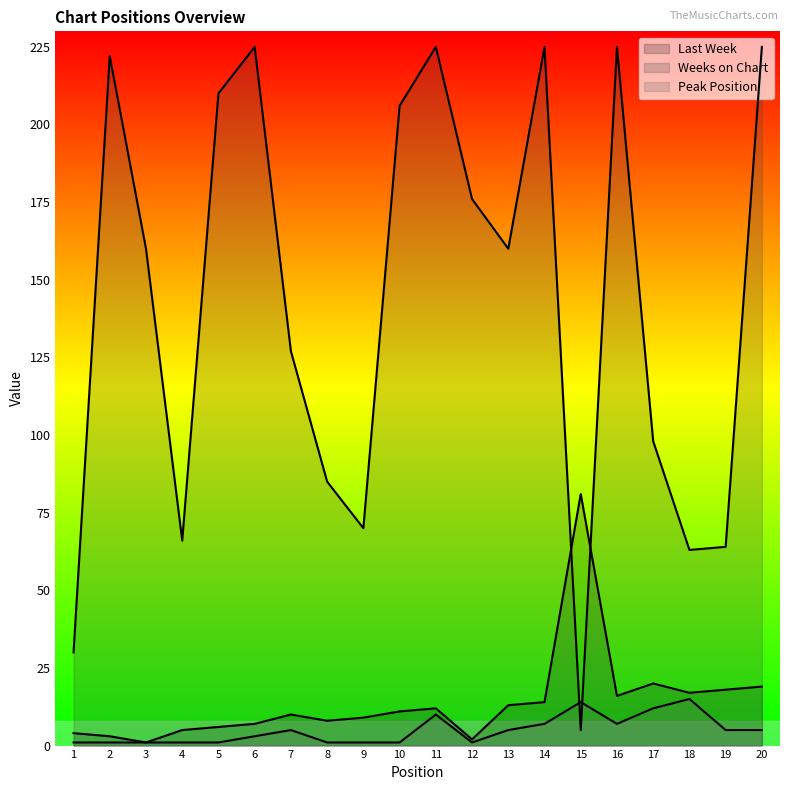

Does the chart have visible grid lines?

No